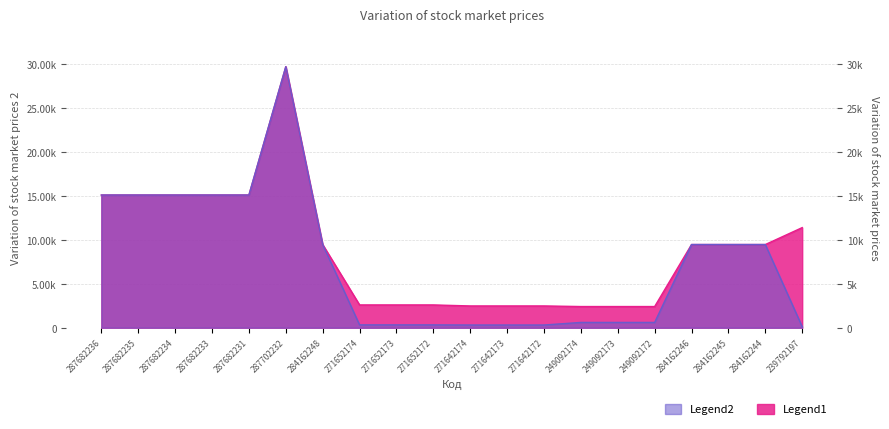

The Доп. ціна series shows 9480.1 at 284162248. True or false?

True